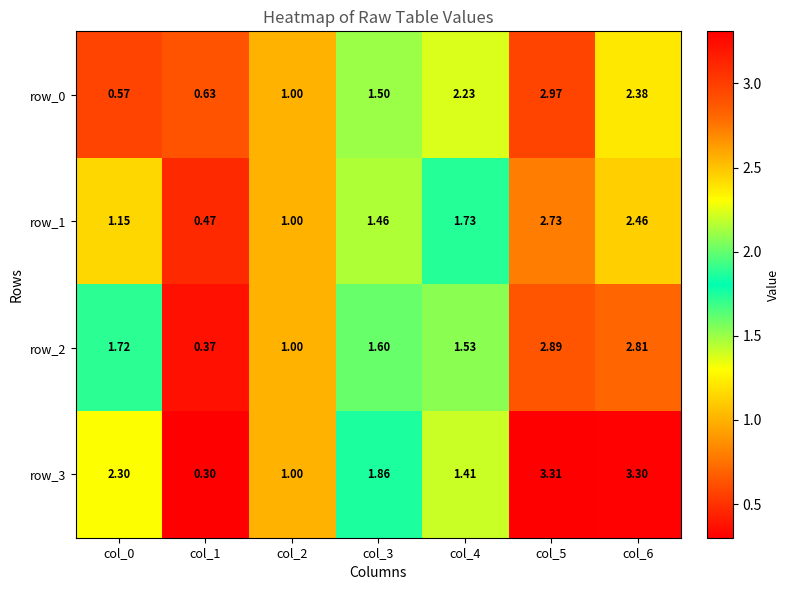

Where is row_2 nearest to the value 1?

col_2